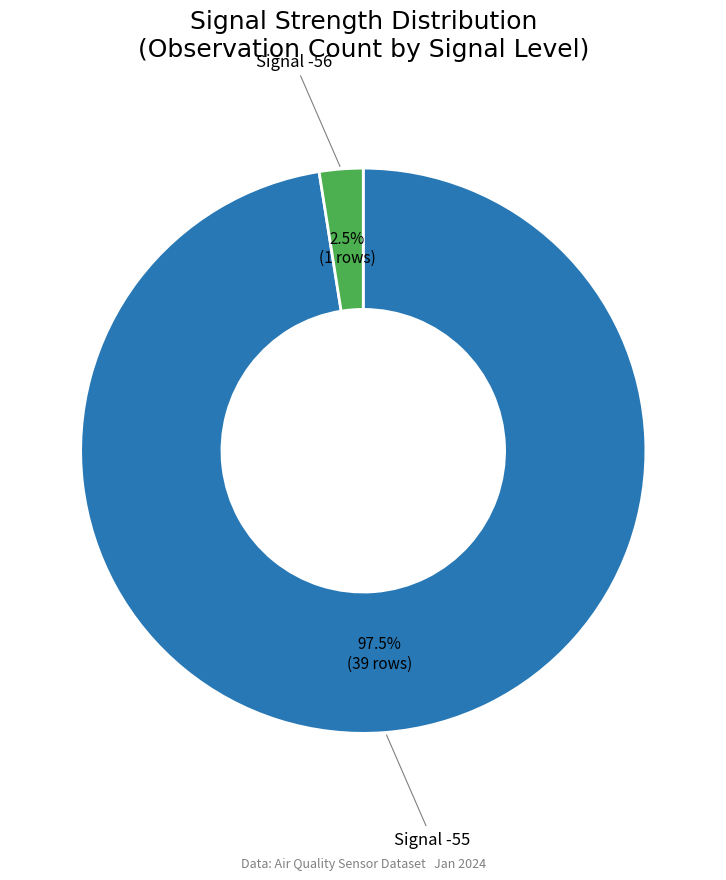

Is there any slice that represents more than half of the pie?

Yes